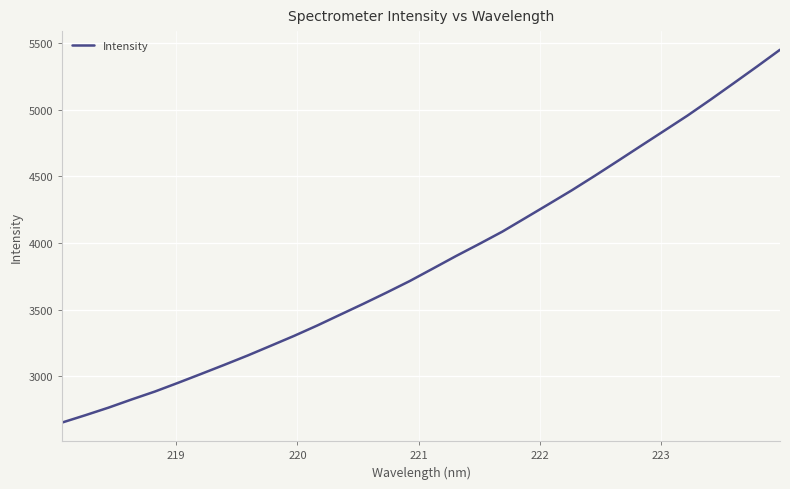

Count the number of values greater than 3808.

16